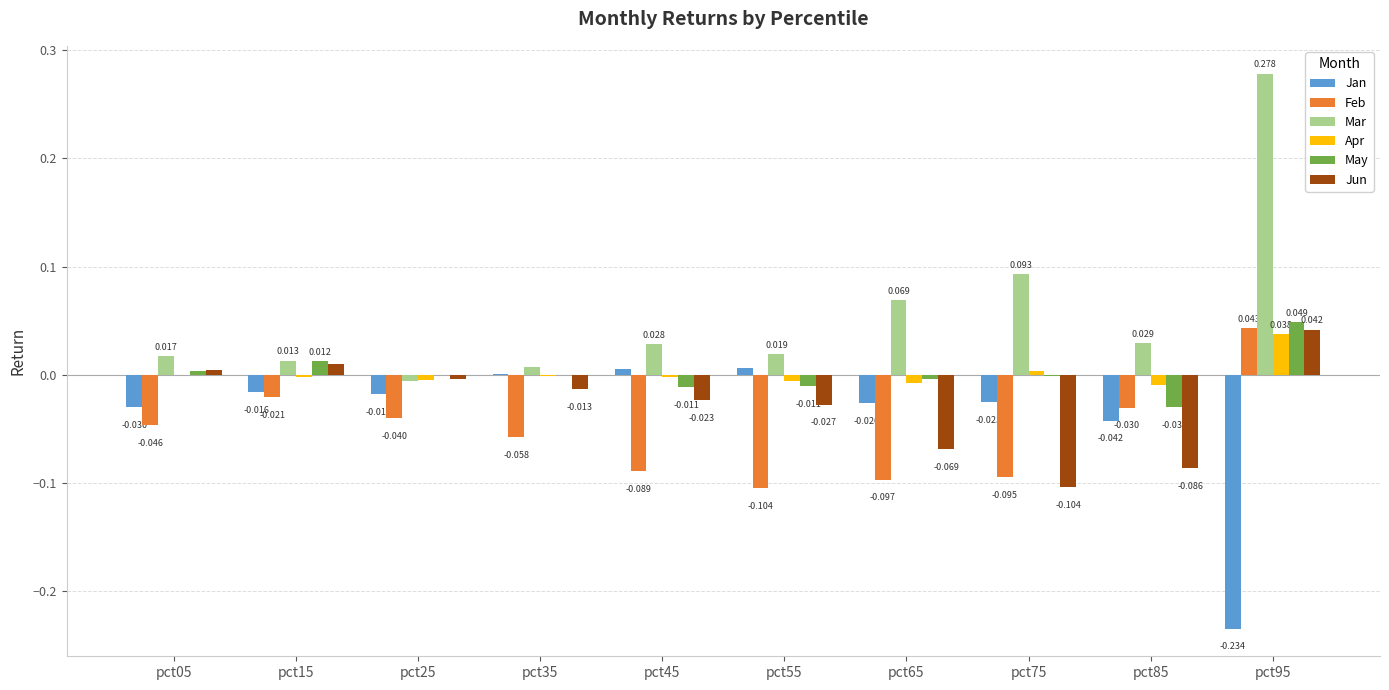

Which series changed the most between pct25 and pct55?

Feb